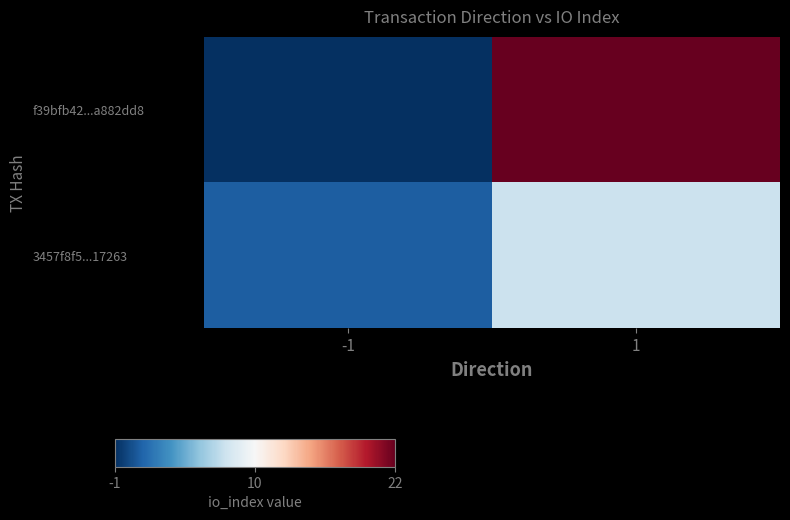

Reading left to right, transcribe all the data shown in this chart.

f39bfb42...a882dd8: -1=-1	1=22
3457f8f5...17263: -1=1	1=8